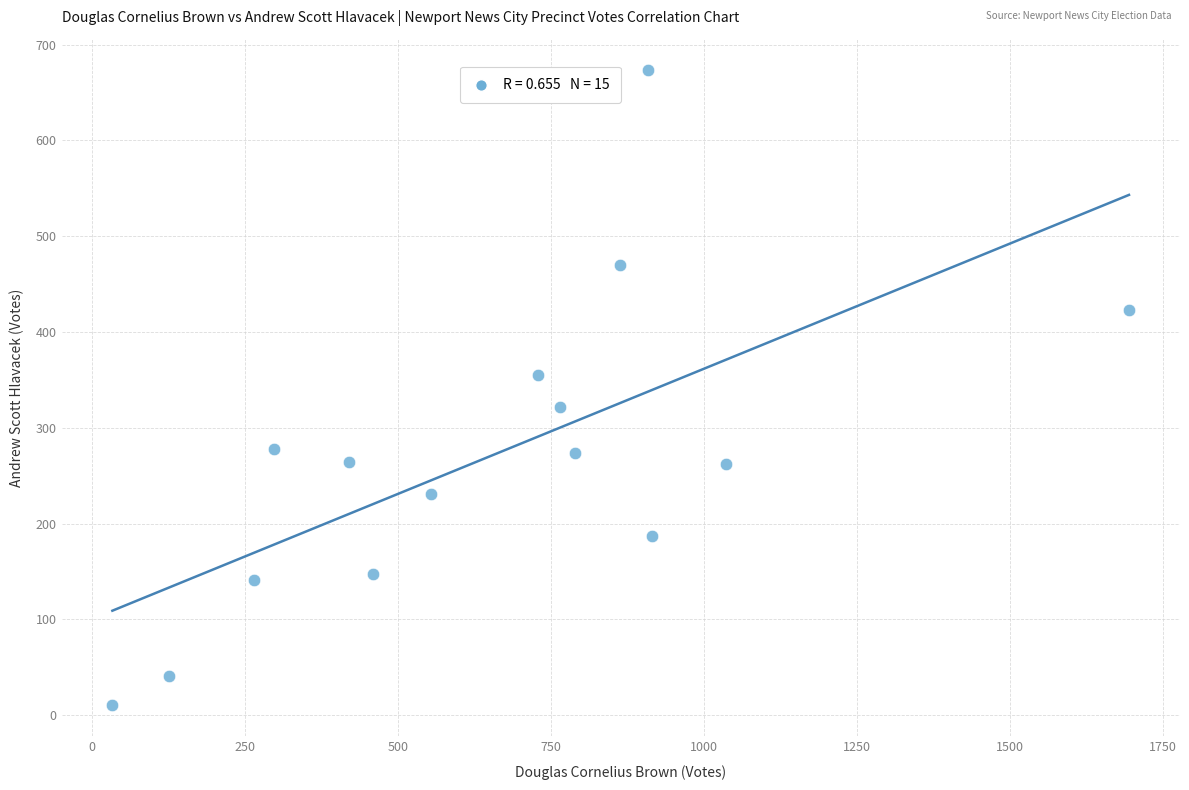

What is the range of X values (max minus min)?

1661